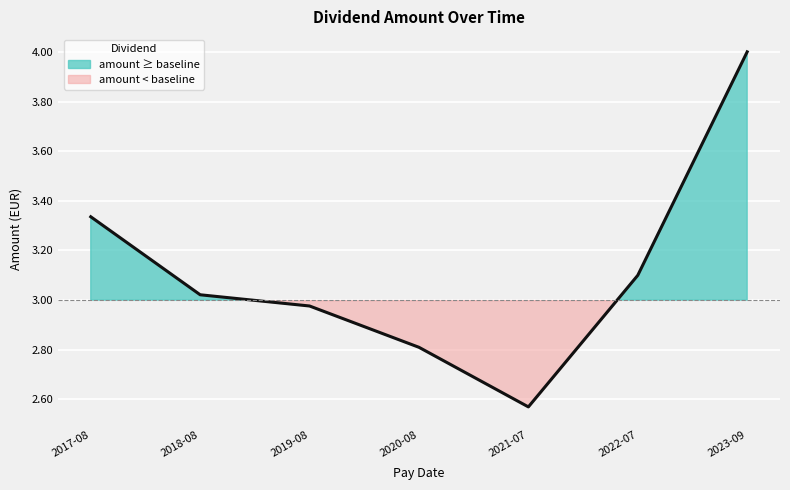

What is the maximum value shown in the chart?

4.0